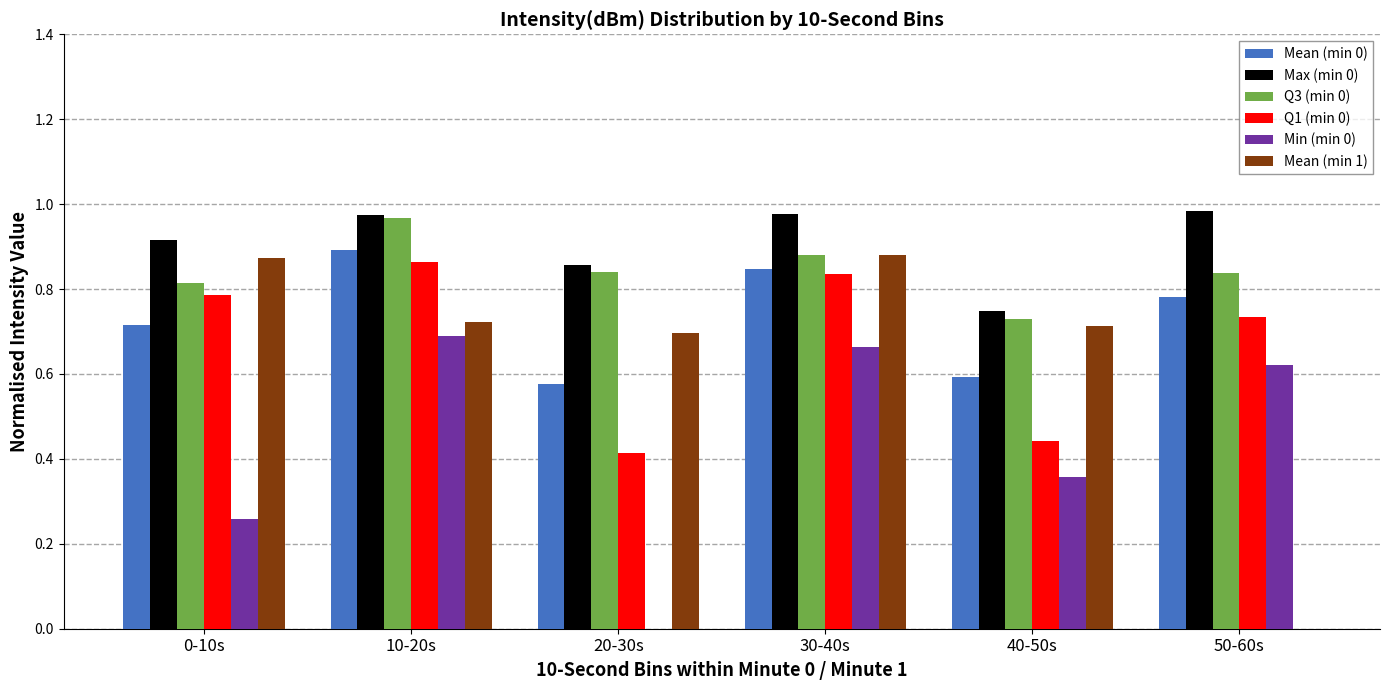

The value of Mean (min 0) at 10-20s is 1.4. True or false?

False